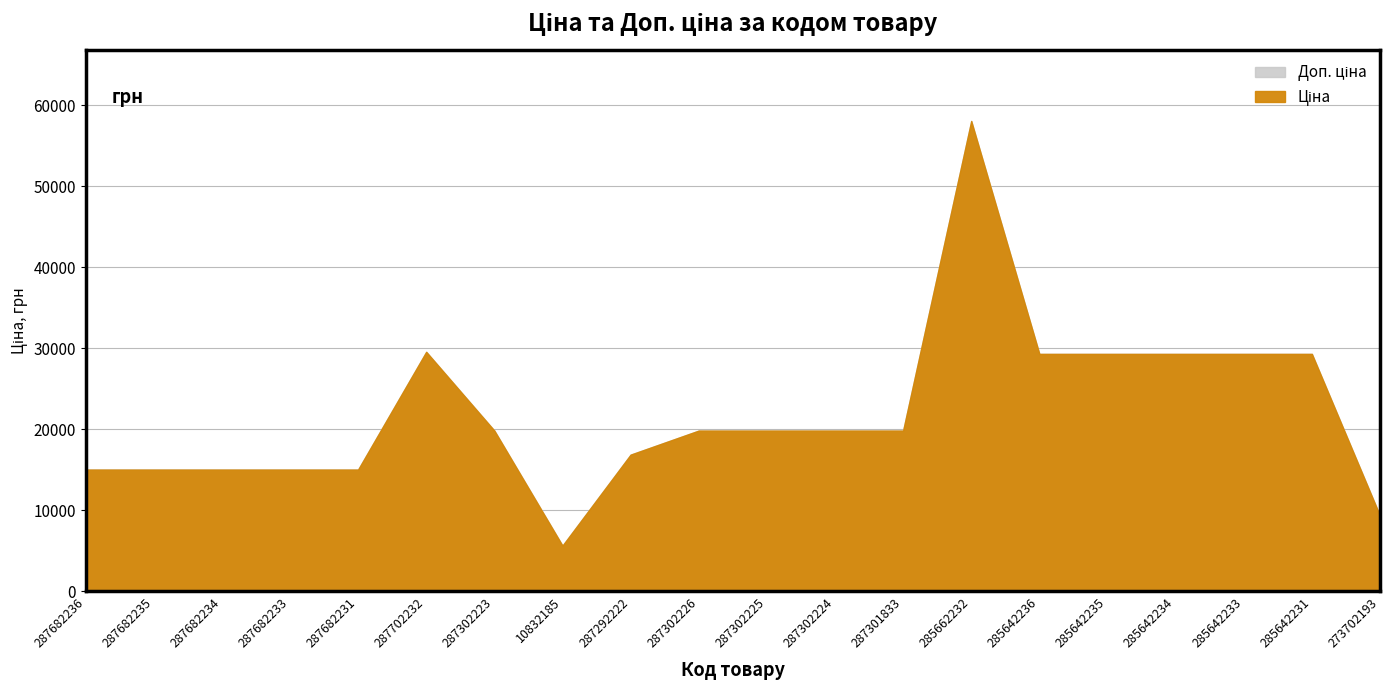

True or false: Ціна has a value of 7014.6 at 287302224.

False